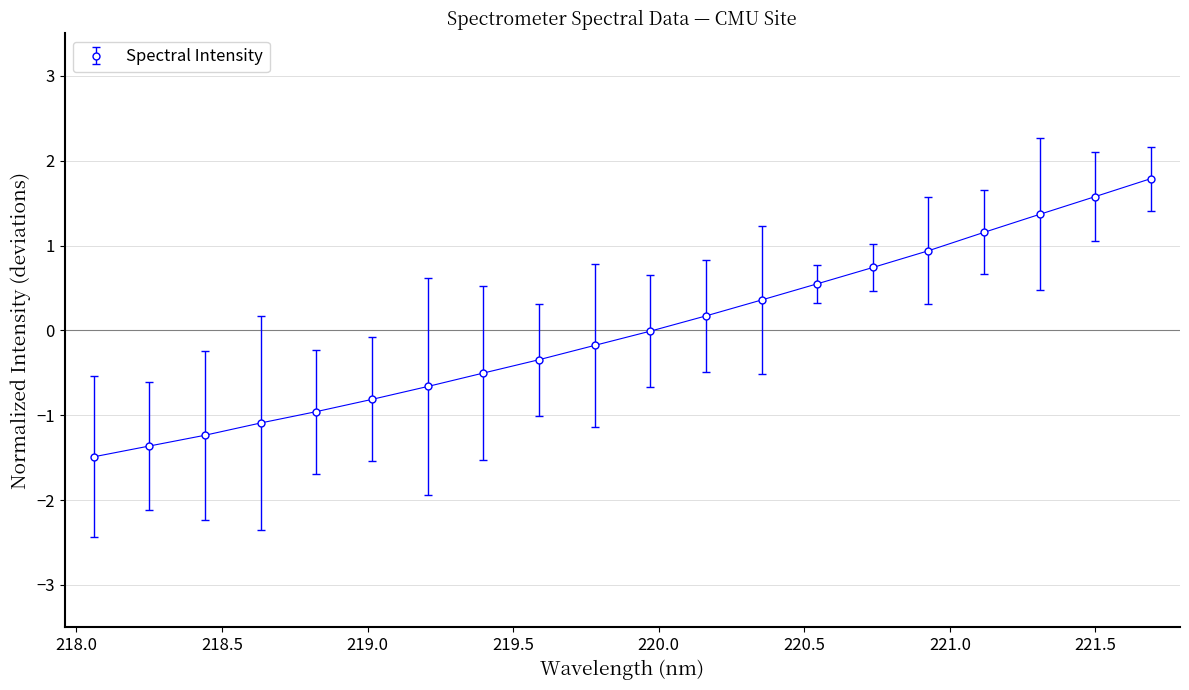

What is the difference between the second highest and second lowest values?

2.9